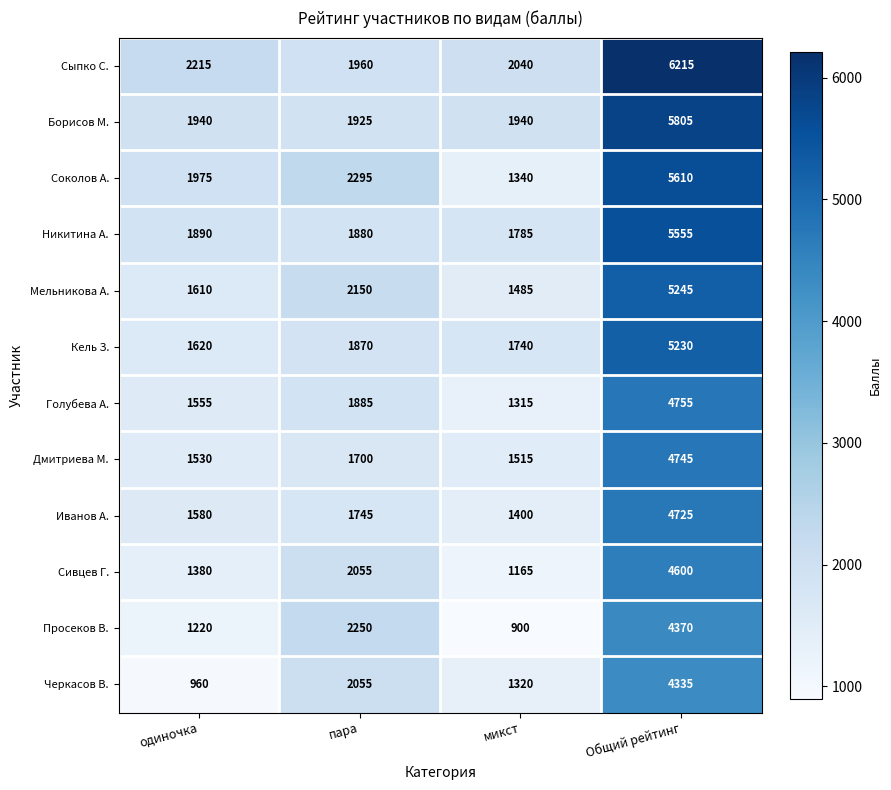

The value of Кель З. at Общий рейтинг is 3421. True or false?

False